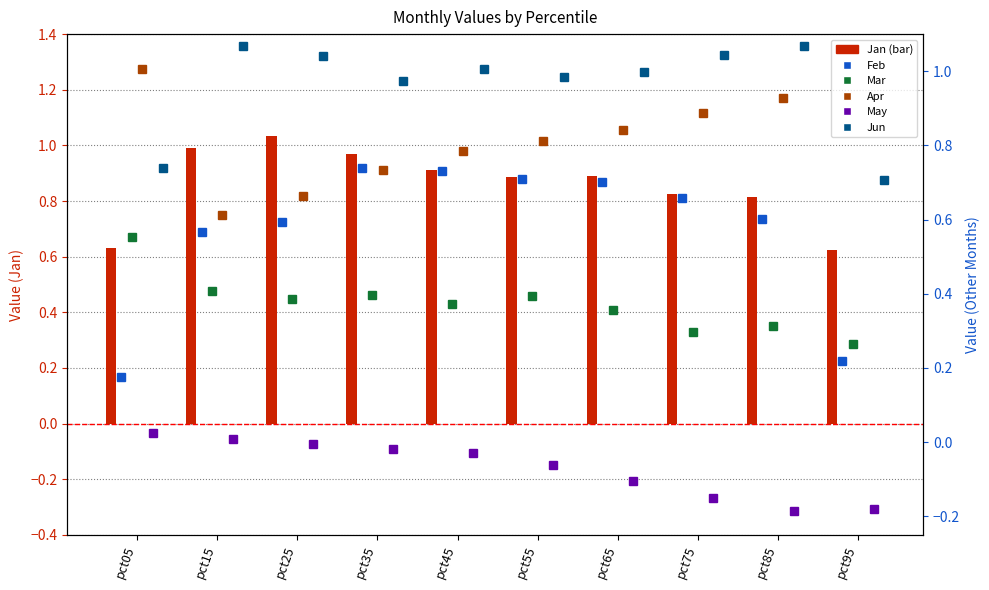

What is the maximum value for Jun?

1.1